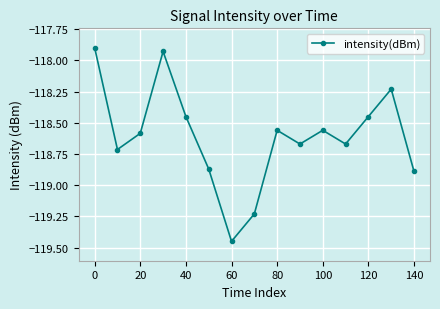

What is the difference between the second highest and second lowest values?

1.3